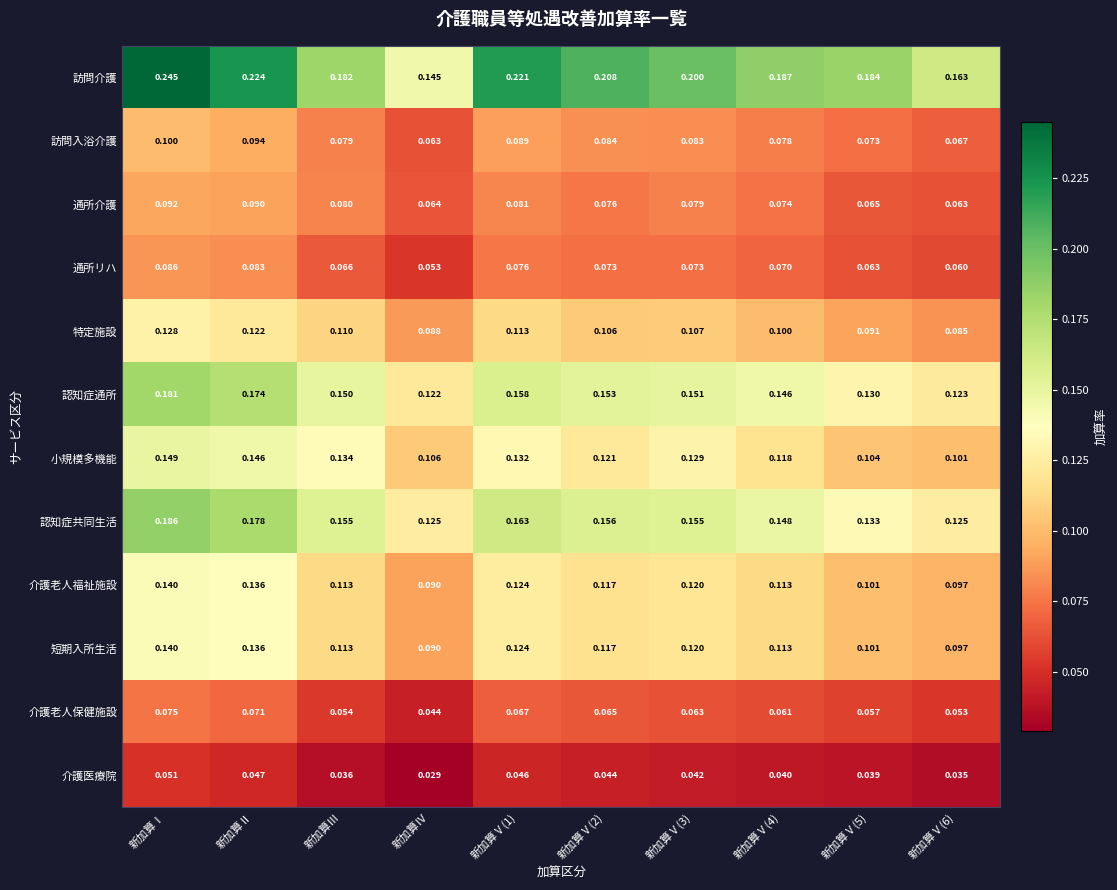

Which series has the largest total across all categories?

訪問介護